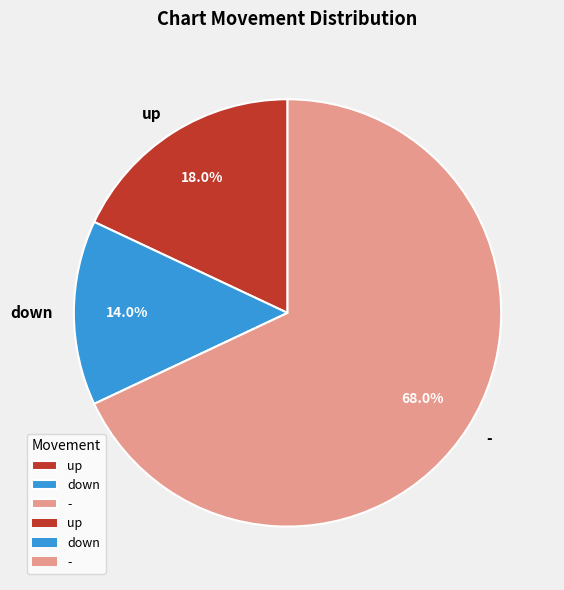

To the nearest percent, what portion does - represent?

68%